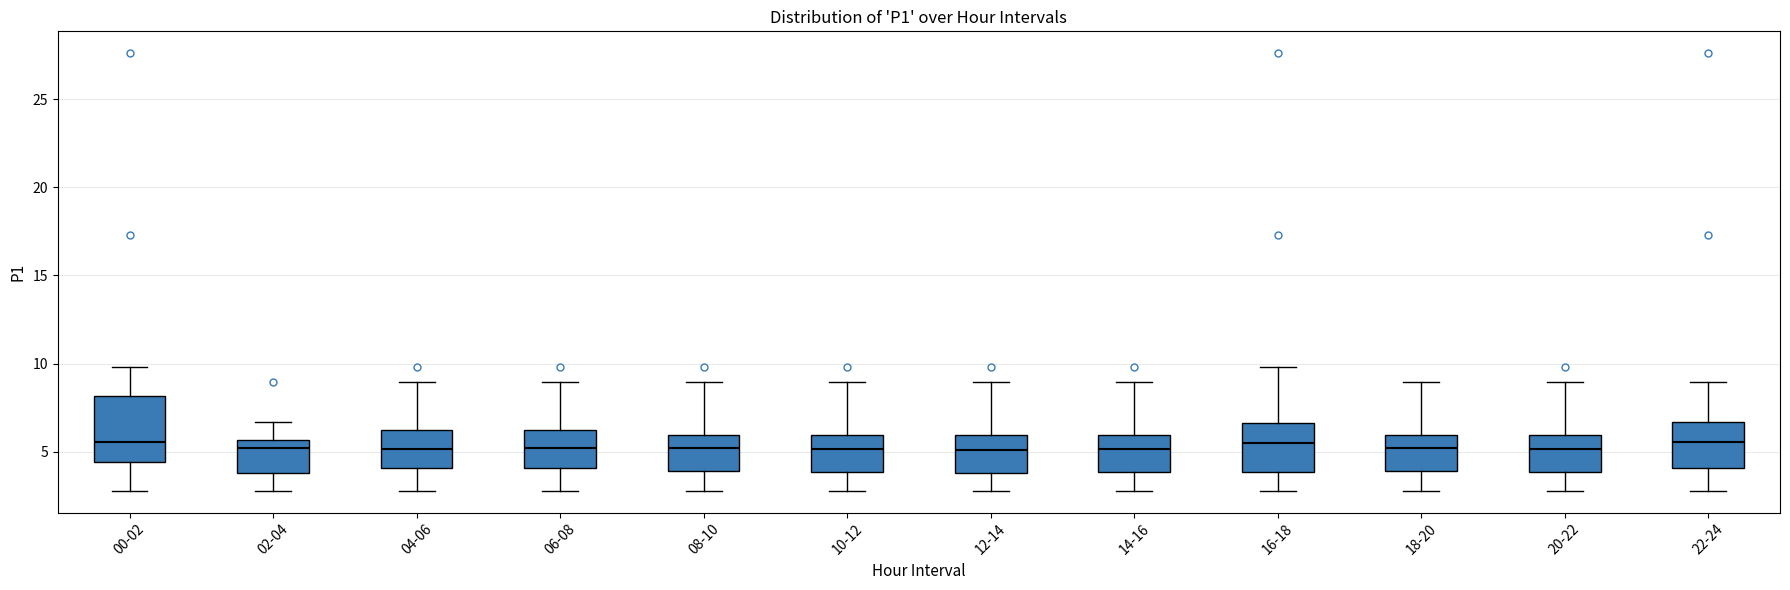

Reading left to right, transcribe this box plot: for each box, give where its median line is, the range the box spans, and where its two whiskers end, as read against the y-axis. The values are not printed on the chart, so give them approximately, as read against the axis.

00-02: median 5.5, box 4.5 to 8.0, whiskers 3.0 to 10.0
02-04: median 5.0, box 4.0 to 5.5, whiskers 3.0 to 6.5
04-06: median 5.0, box 4.0 to 6.5, whiskers 3.0 to 9.0
06-08: median 5.0, box 4.0 to 6.5, whiskers 3.0 to 9.0
08-10: median 5.0, box 4.0 to 6.0, whiskers 3.0 to 9.0
10-12: median 5.0, box 4.0 to 6.0, whiskers 3.0 to 9.0
12-14: median 5.0, box 4.0 to 6.0, whiskers 3.0 to 9.0
14-16: median 5.0, box 4.0 to 6.0, whiskers 3.0 to 9.0
16-18: median 5.5, box 4.0 to 6.5, whiskers 3.0 to 10.0
18-20: median 5.0, box 4.0 to 6.0, whiskers 3.0 to 9.0
20-22: median 5.0, box 4.0 to 6.0, whiskers 3.0 to 9.0
22-24: median 5.5, box 4.0 to 6.5, whiskers 3.0 to 9.0